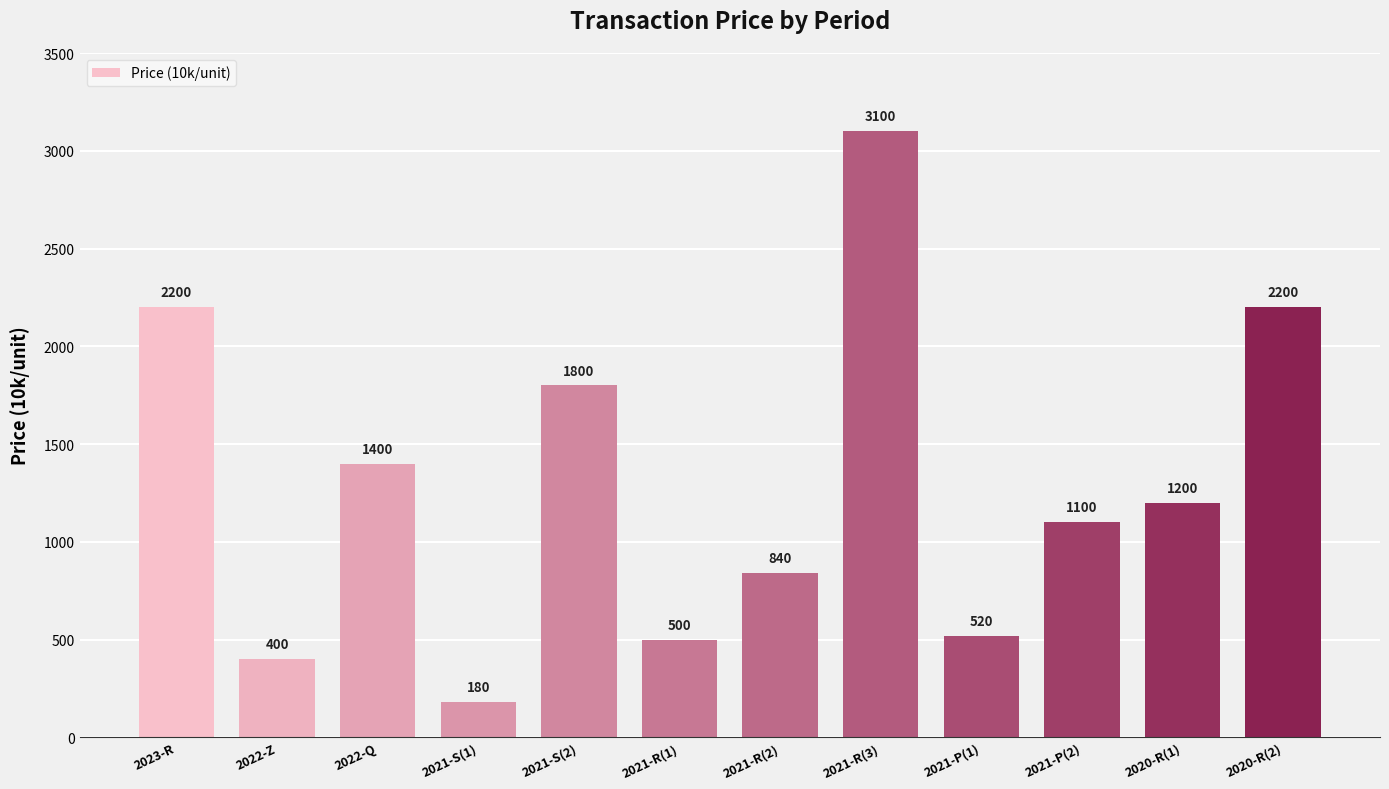

What is the greatest value displayed?

3100